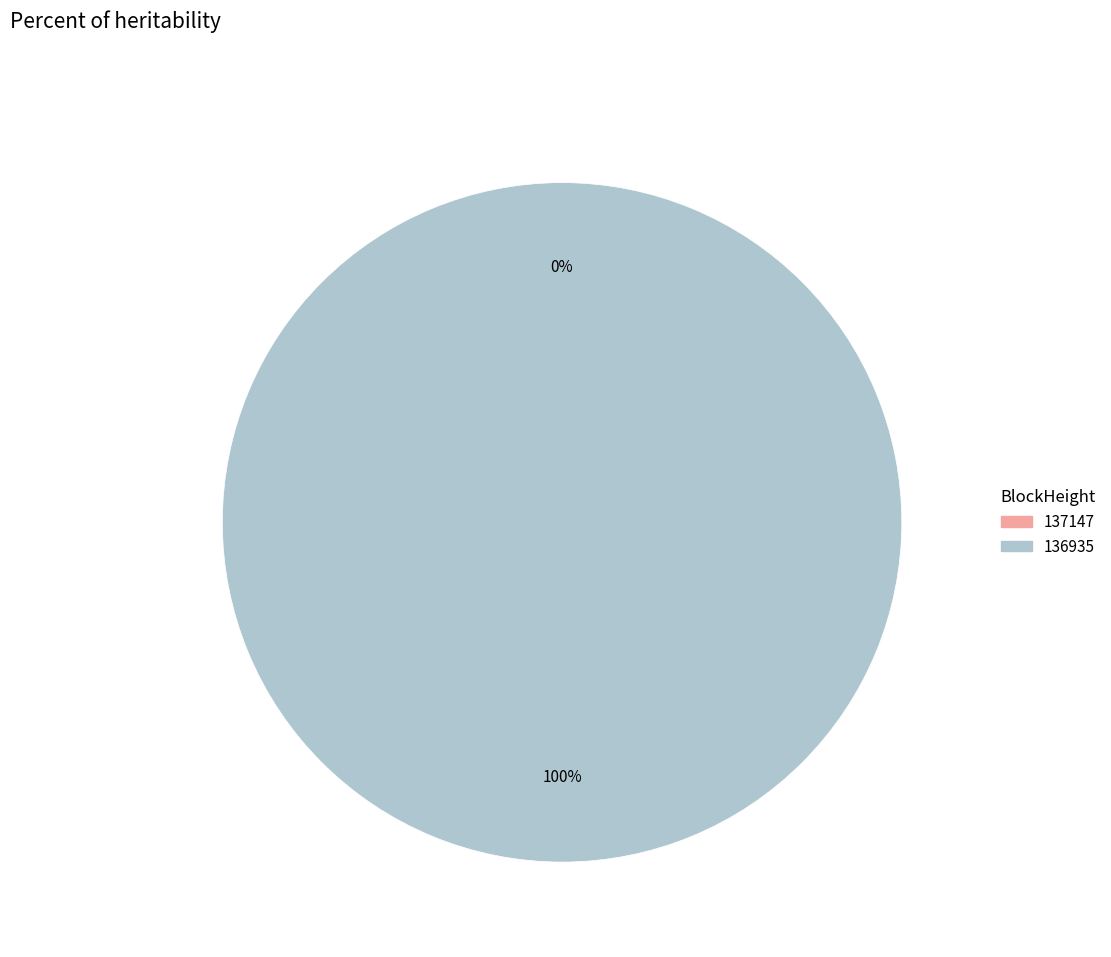

Is it true that 136935 is 100% of the pie?

True